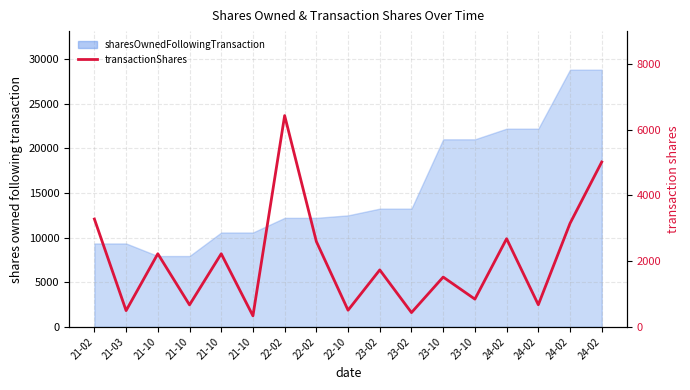

Reading left to right, extract all data points from this chart.

21-02=3283	21-03=493	21-10=2225	21-10=668	21-10=2225	21-10=334	22-02=6434	22-02=2598	22-10=505	23-02=1733	23-02=433	23-10=1515	23-10=843	24-02=2683	24-02=672	24-02=3150	24-02=5020